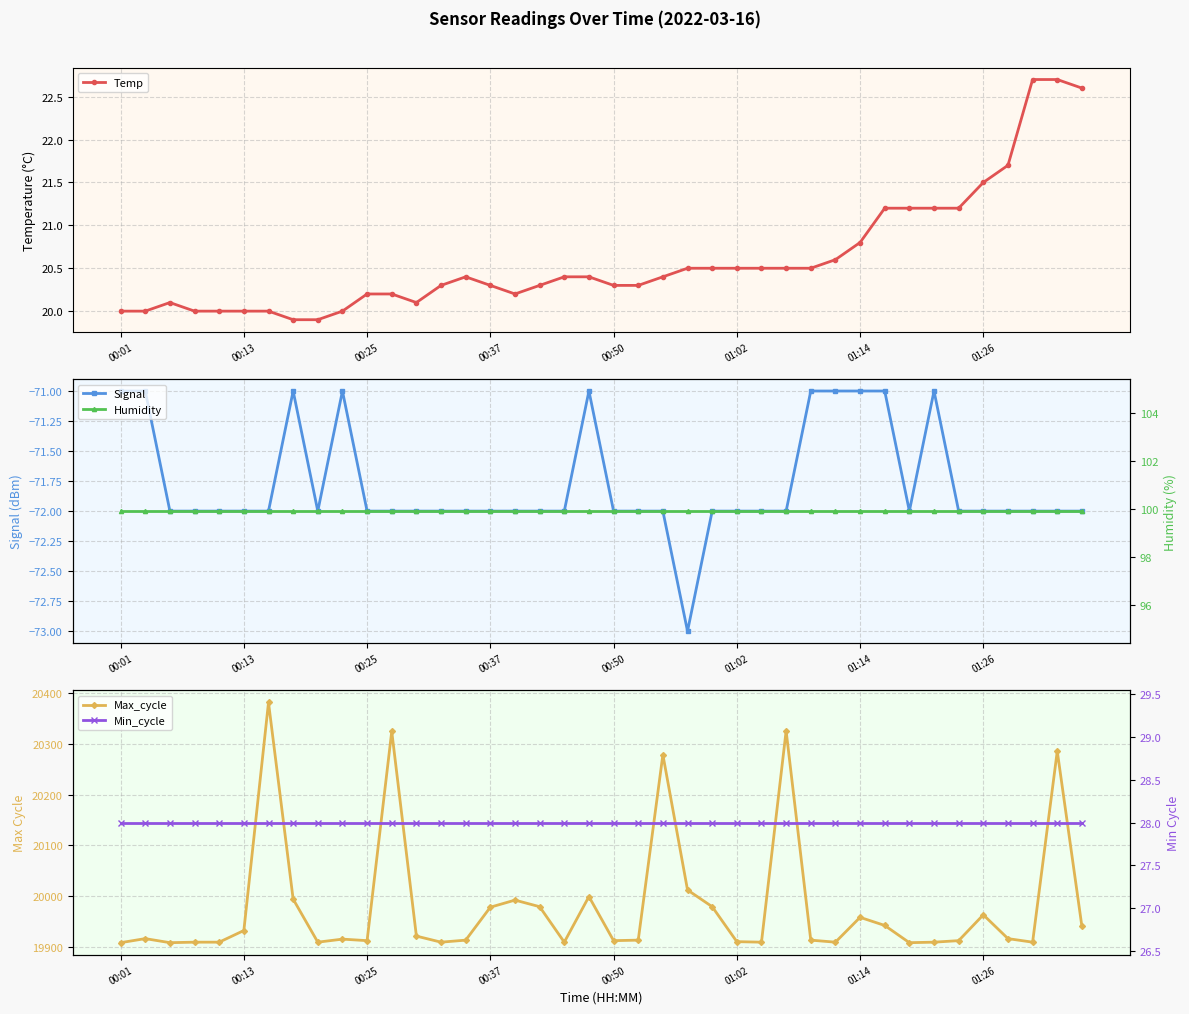

True or false: Signal and Temp cross at least once.

False